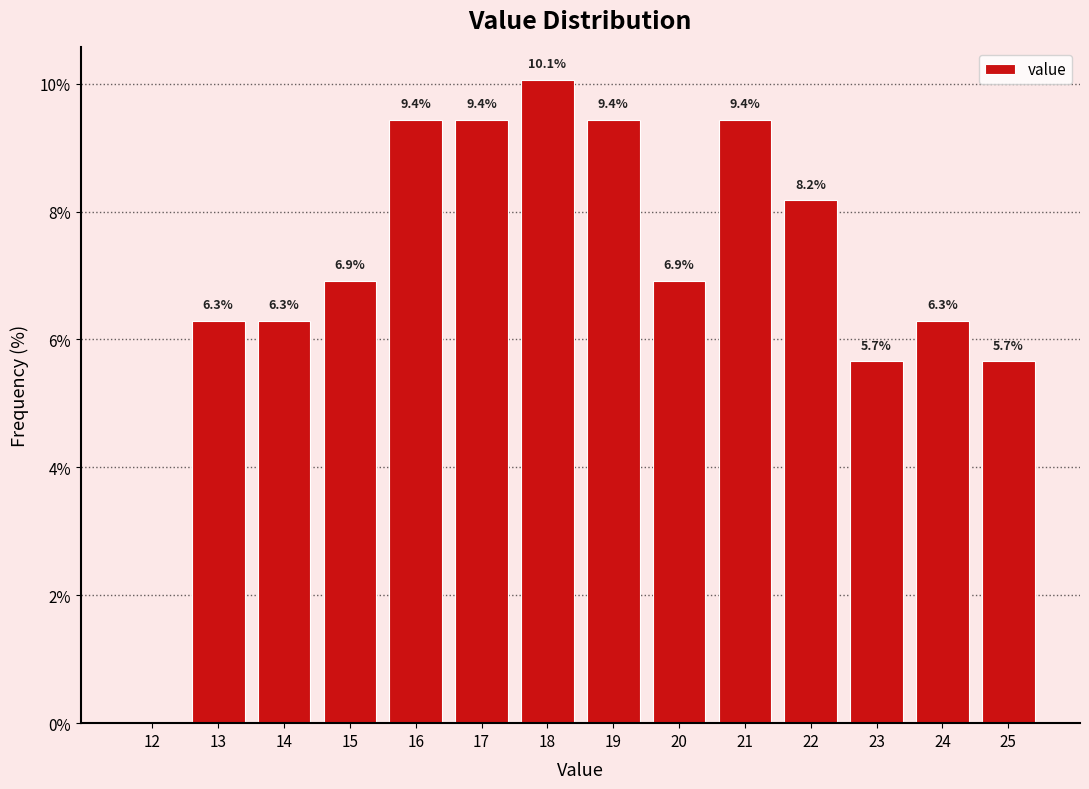

Reading left to right, list all the values displayed in this chart.

12=0.0	13=6.3	14=6.3	15=6.9	16=9.4	17=9.4	18=10.1	19=9.4	20=6.9	21=9.4	22=8.2	23=5.7	24=6.3	25=5.7